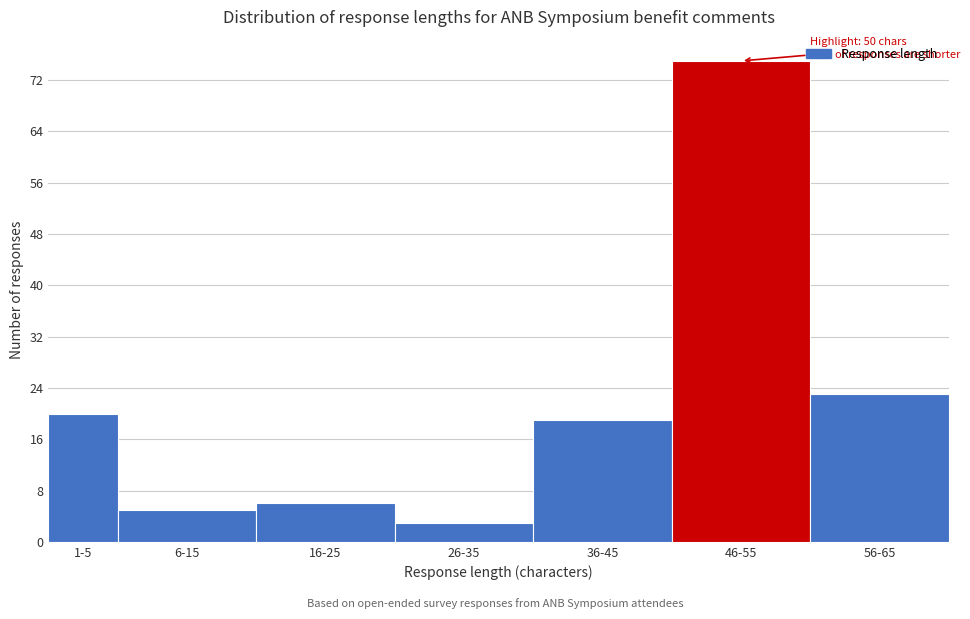

Reading left to right, what are all the values shown in this chart?

20	5	6	3	19	75	23